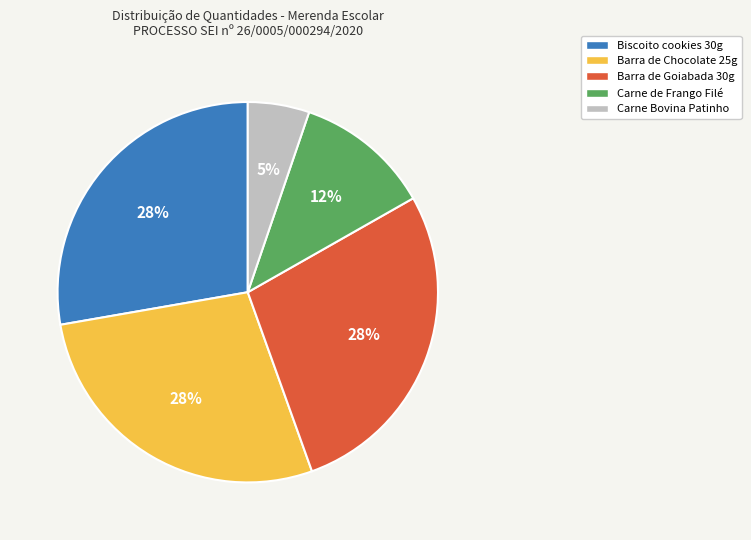

Does any single category account for the majority?

No